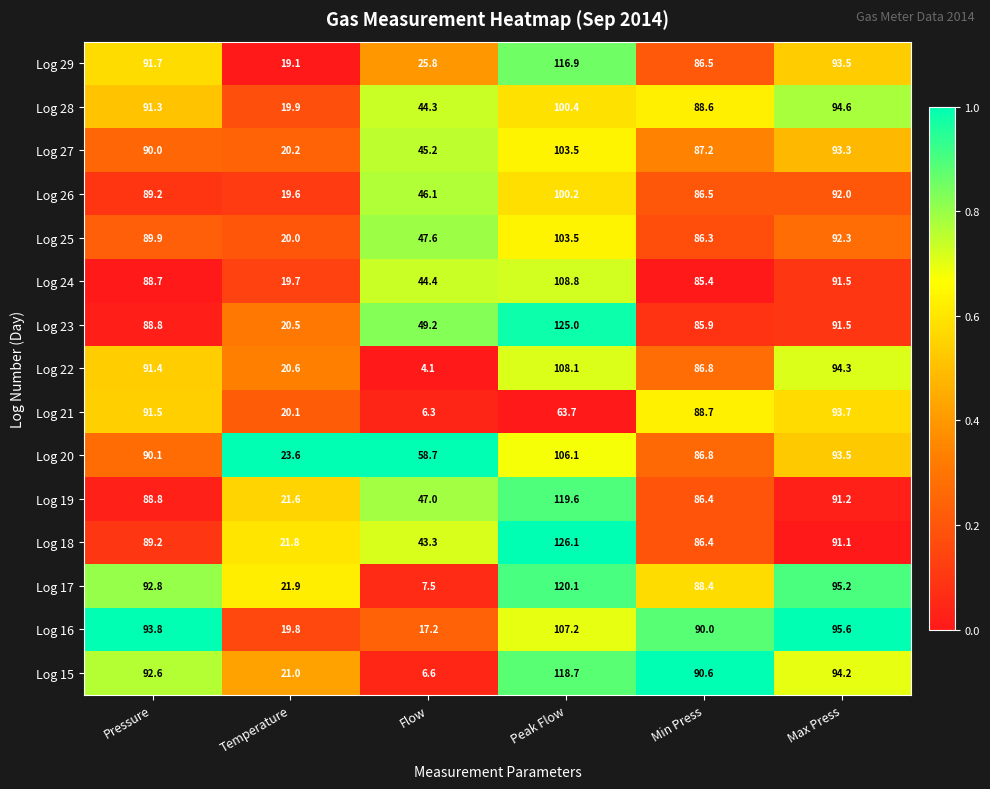

The Log 19 series shows 65.6 at Flow. True or false?

False